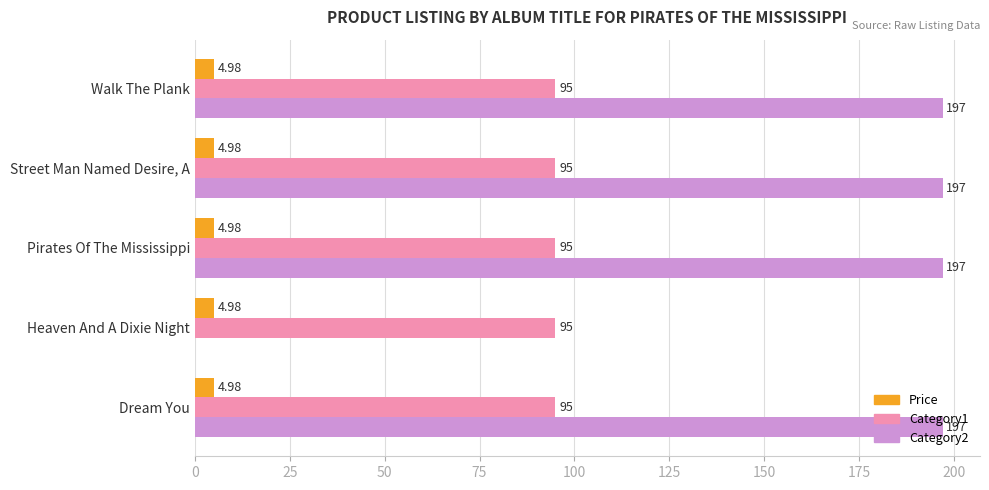

What is the sum of the Price values at Walk The Plank and Pirates Of The Mississippi?

10.0